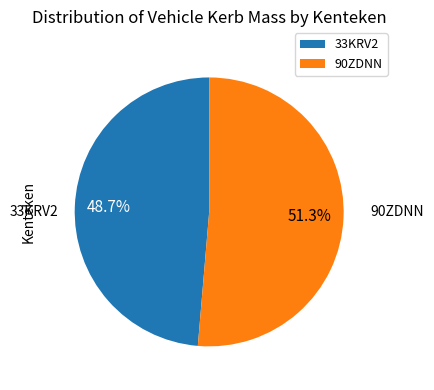

Which slice represents more than half of the pie?

90ZDNN